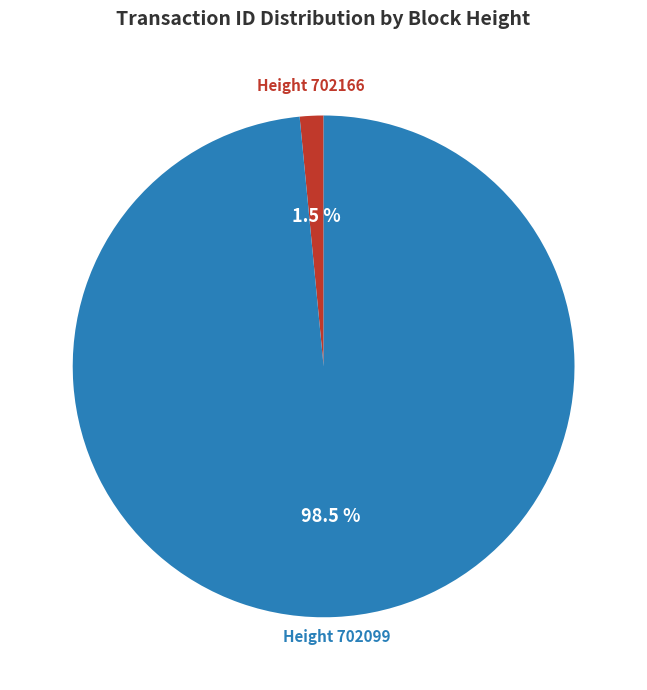

Is there any slice that represents more than half of the pie?

Yes